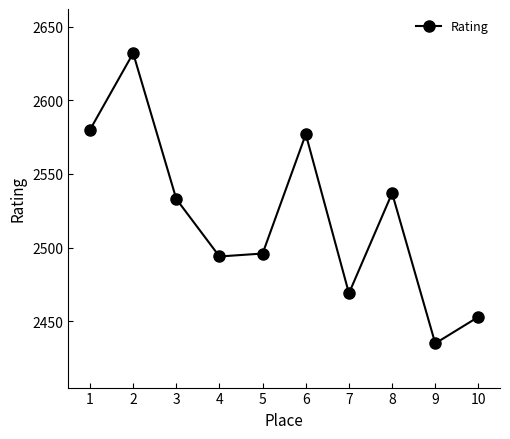

The chart shows a value of 2632 at 2. True or false?

True